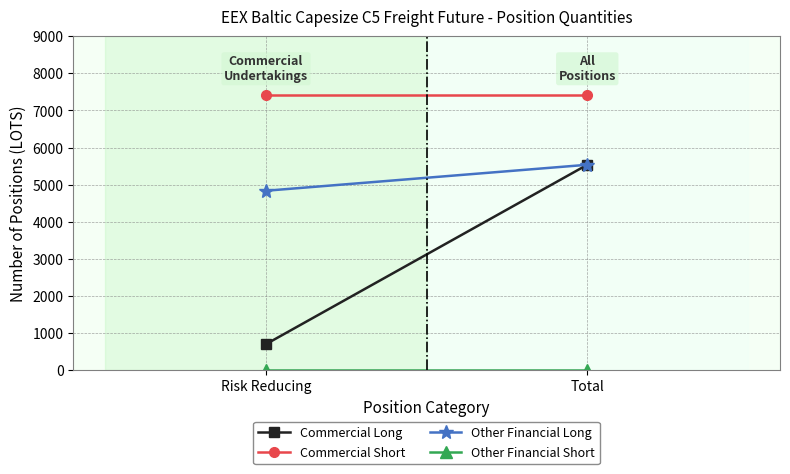

How many lines are shown in the chart?

4